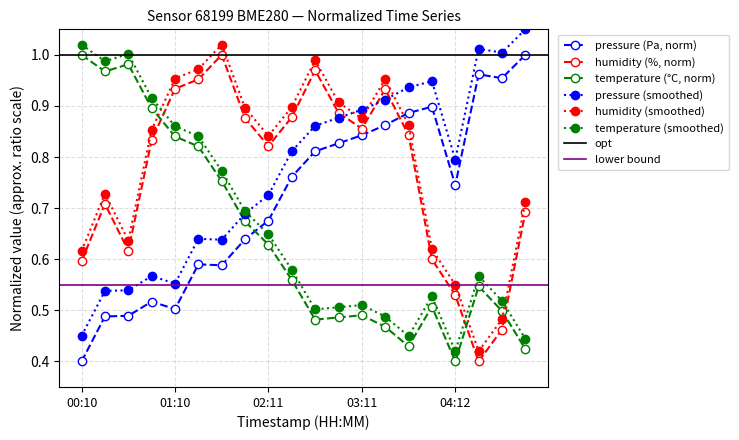

What is the difference between the highest and lowest values at 04:12?

0.3